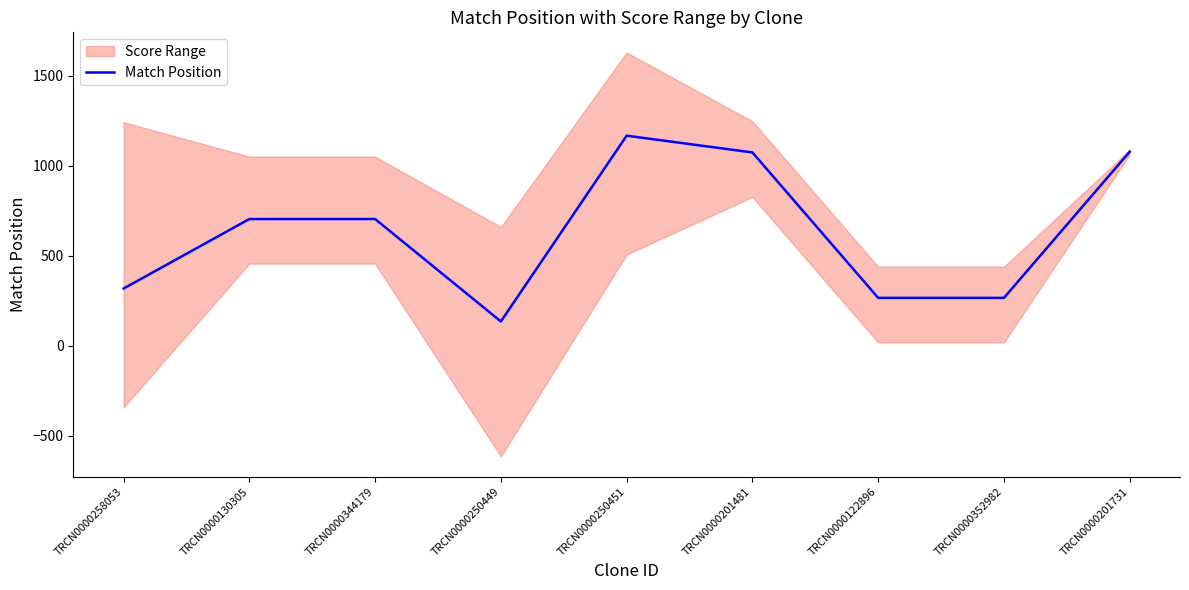

What is the maximum value shown in the chart?

1167